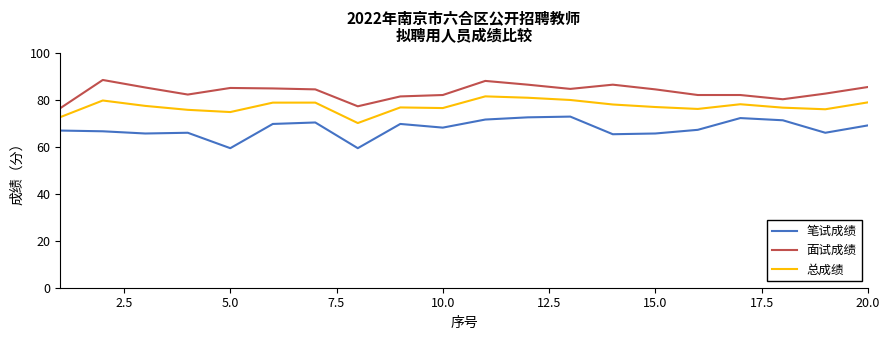

In 总成绩, how many points are higher than both neighbors (excluding endpoints)?

5